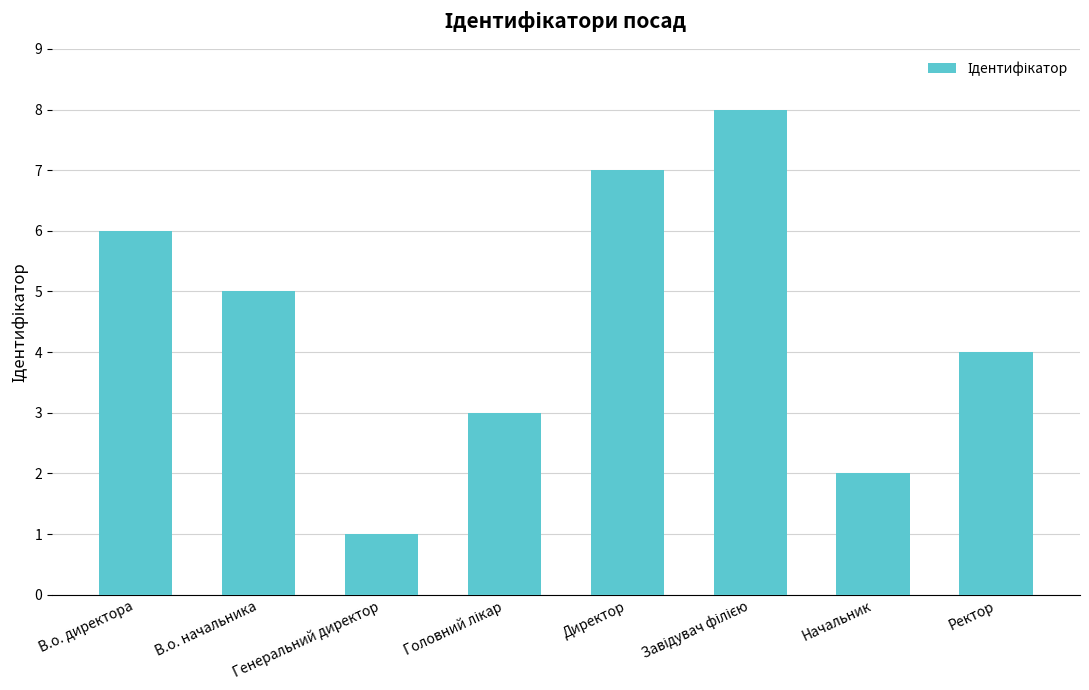

Which category has the lowest value across all series?

Генеральний директор